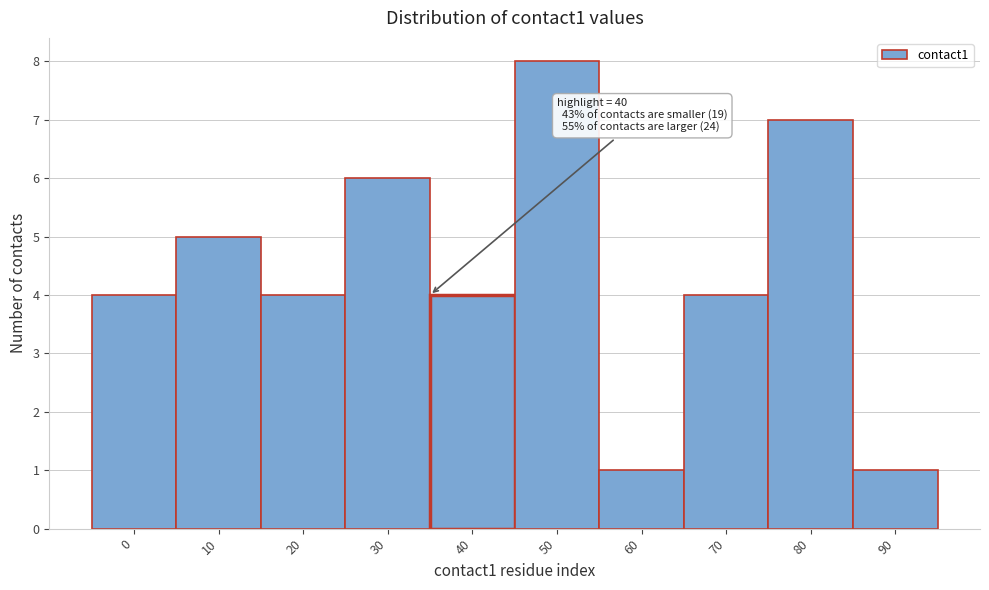

Reading right to left, transcribe all the data shown in this chart.

1	7	4	1	8	4	6	4	5	4